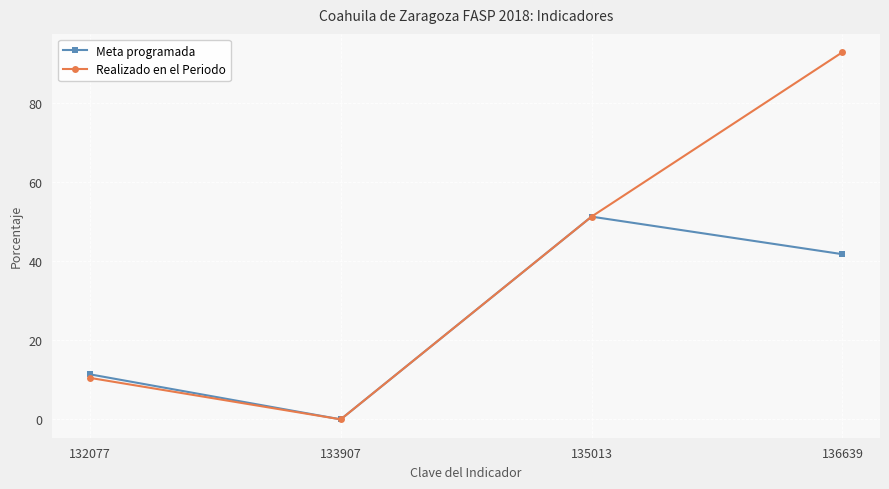

What is the sum of the Realizado en el Periodo values at 136639 and 132077?

103.4